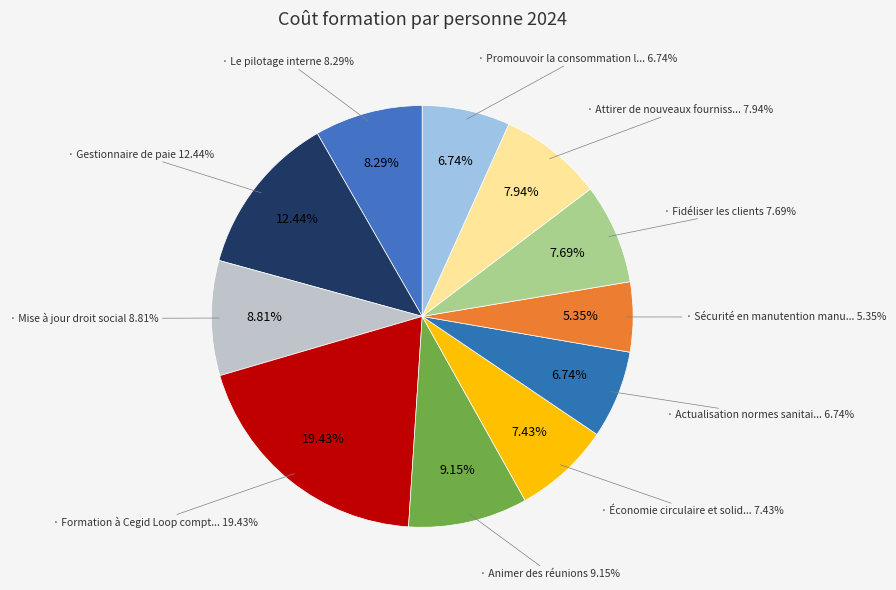

What is the largest slice in the pie chart?

Formation à Cegid Loop comptabilité